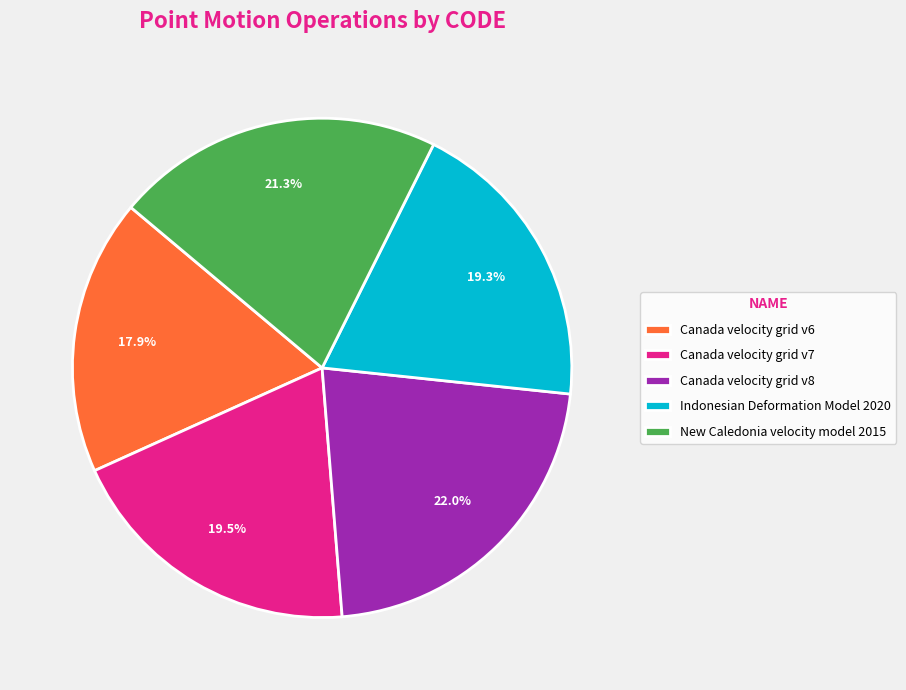

To the nearest percent, what is the difference between the Indonesian Deformation Model 2020 and Canada velocity grid v6 slice percentages?

1%